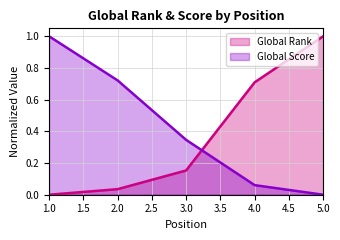

What is the sum of all Global Rank values?

1.9